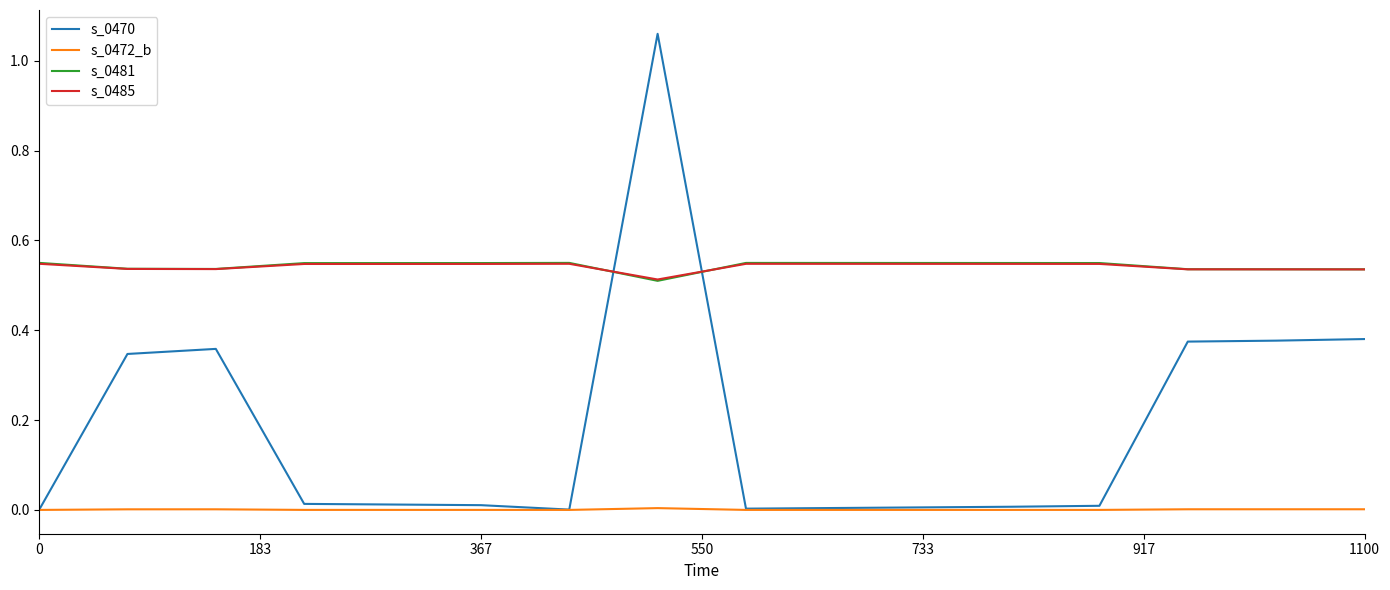

True or false: s_0472_b and s_0485 intersect in this chart.

False